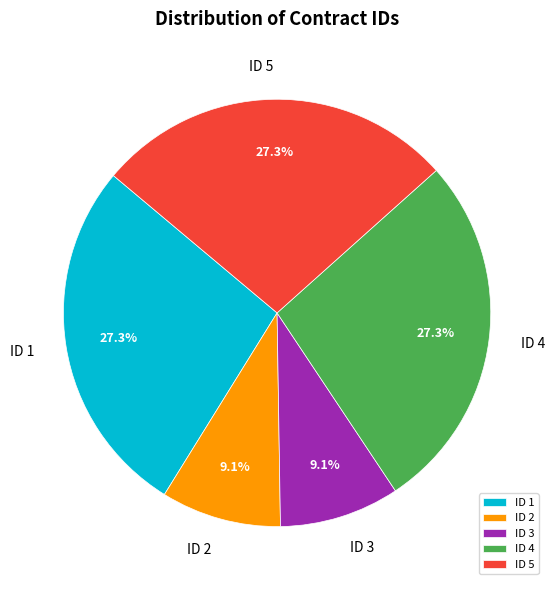

How much of the chart is everything except ID 3?

90.9%